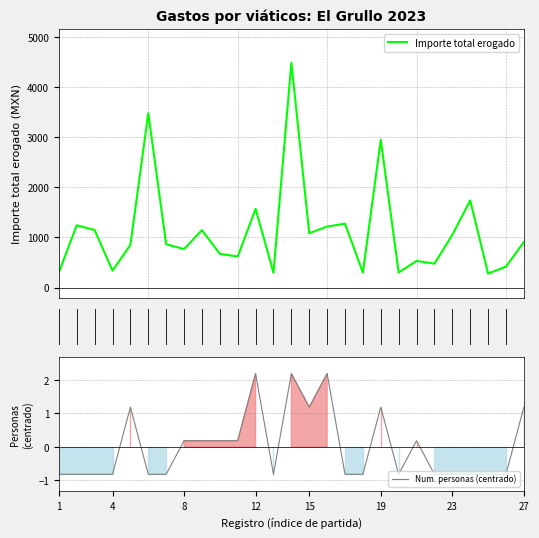

Which category has the lowest value in the Importe_partida series?

1